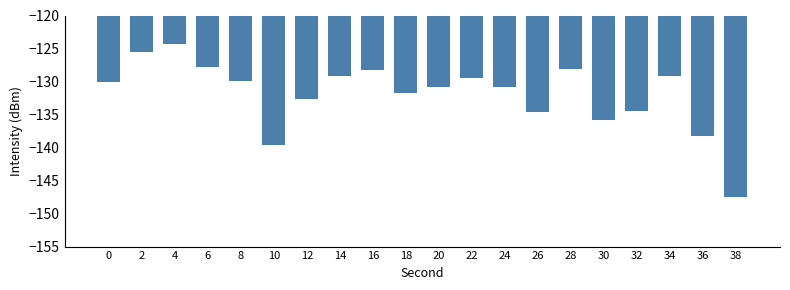

How many categories are shown in the chart?

20